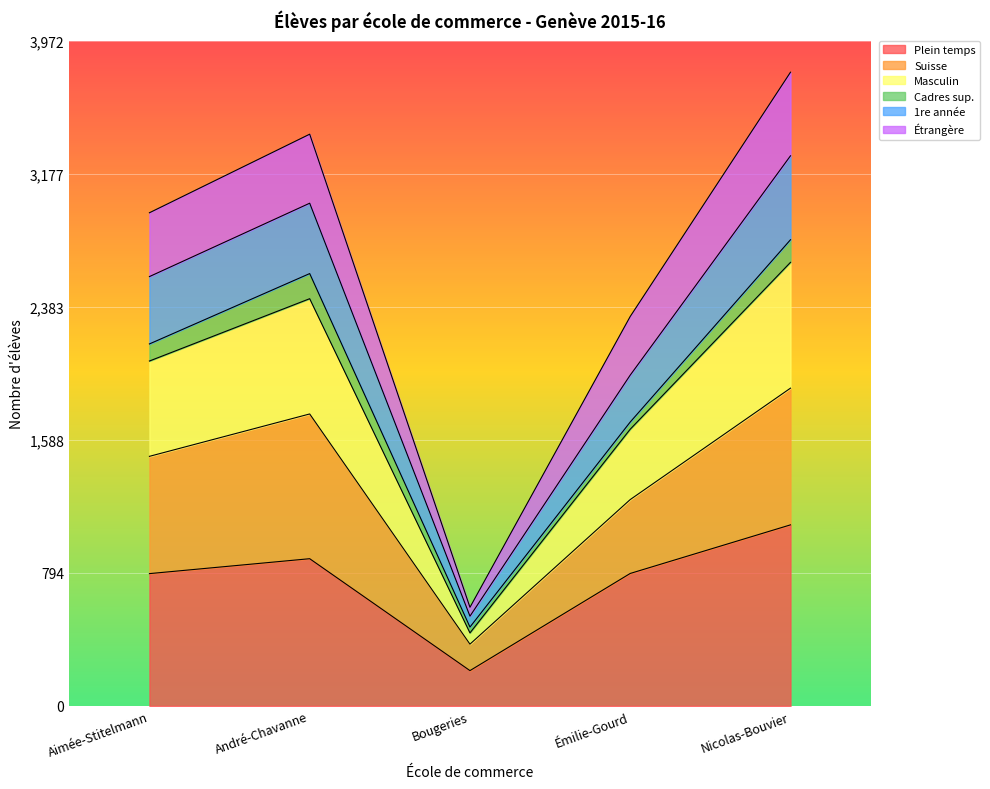

The value of Plein temps at Bougeries is 0.1. True or false?

False